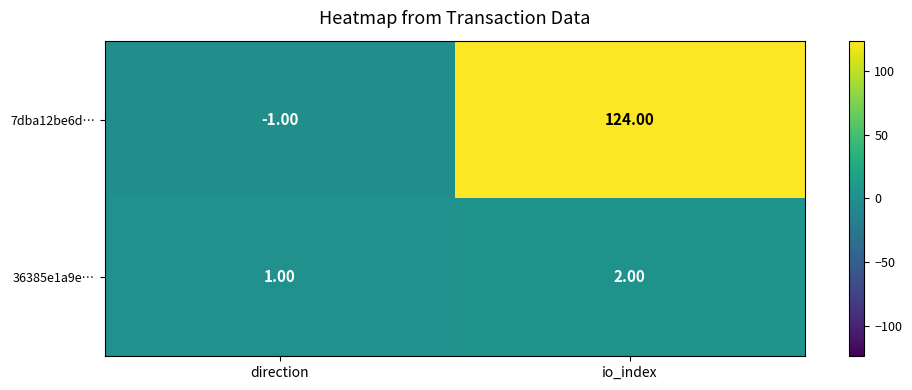

At which category is the sum across all series the highest?

io_index